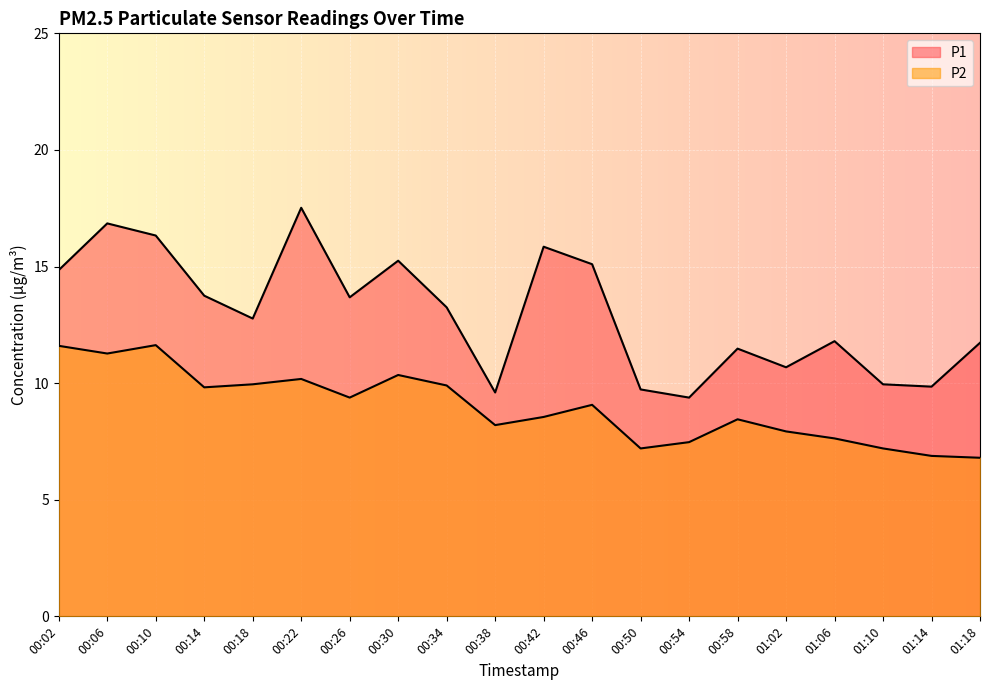

What is the difference between the second highest and second lowest values in the P2 series?

4.7